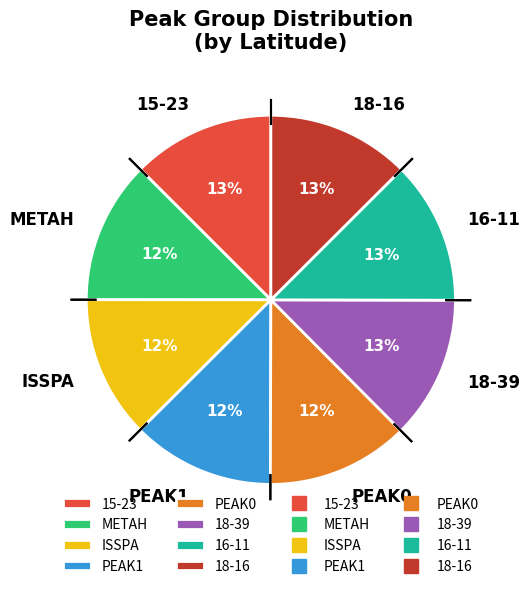

To the nearest percent, what is the average slice percentage?

12%